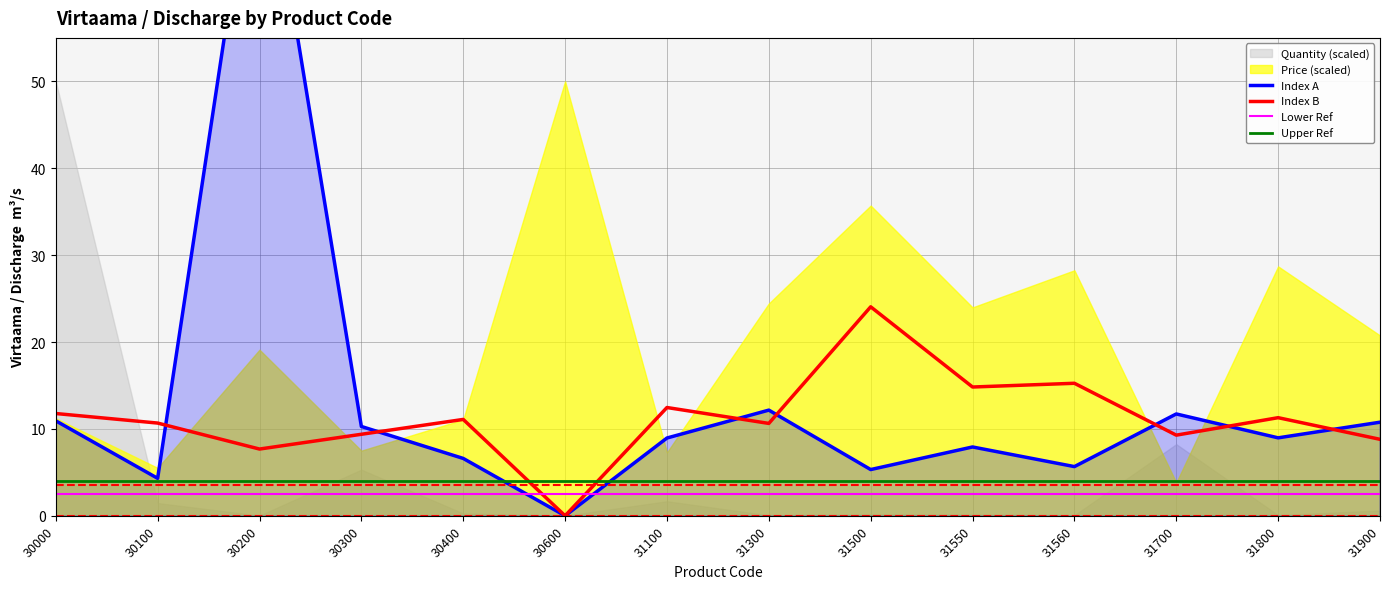

What is the difference between the Index A values at 30200 and 31500?

76.5